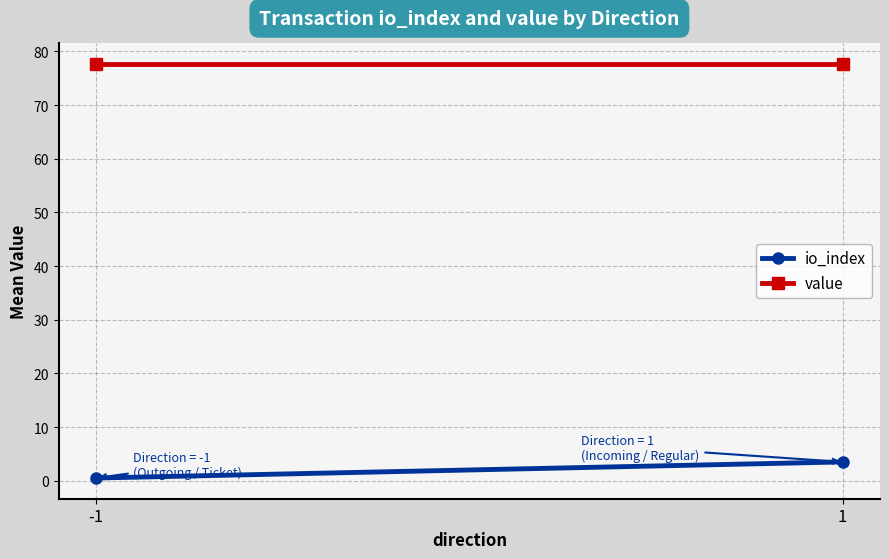

What is the highest value of the value series?

77.6